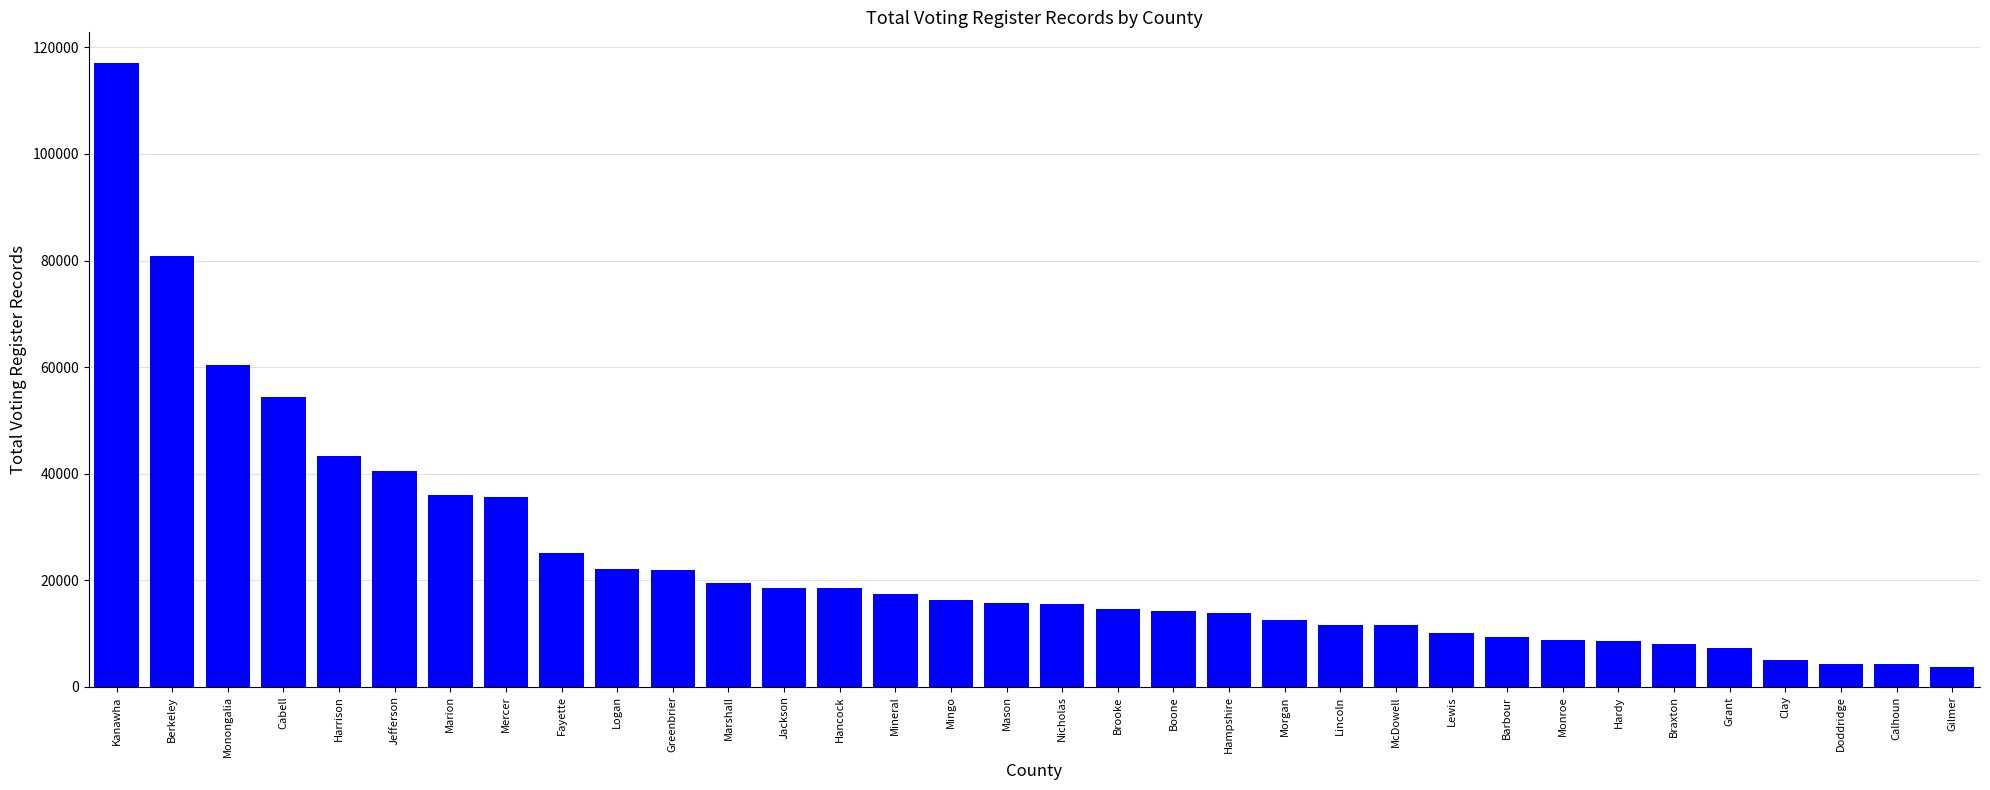

What is the change in value from Marion to Braxton?

-28048